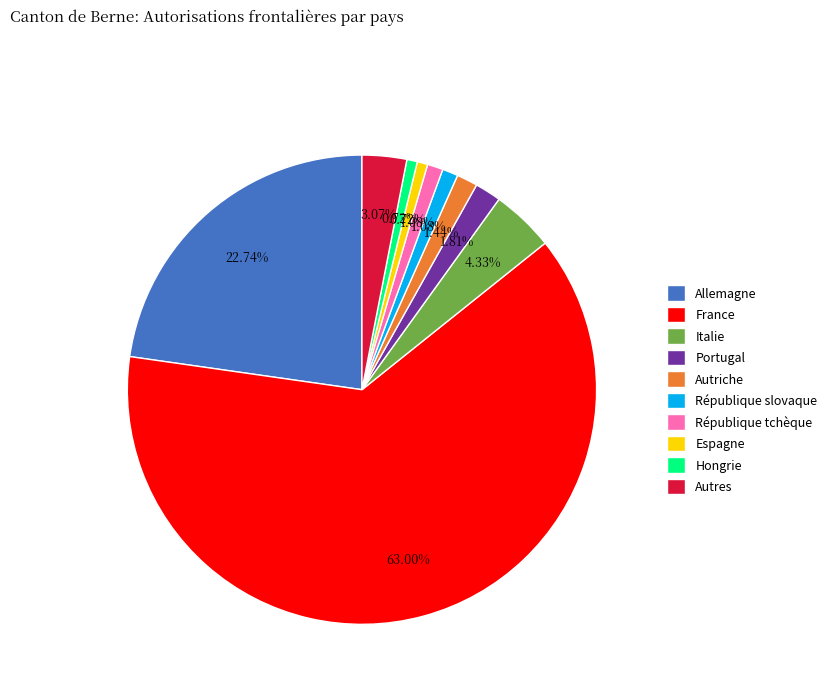

What is the majority slice?

France